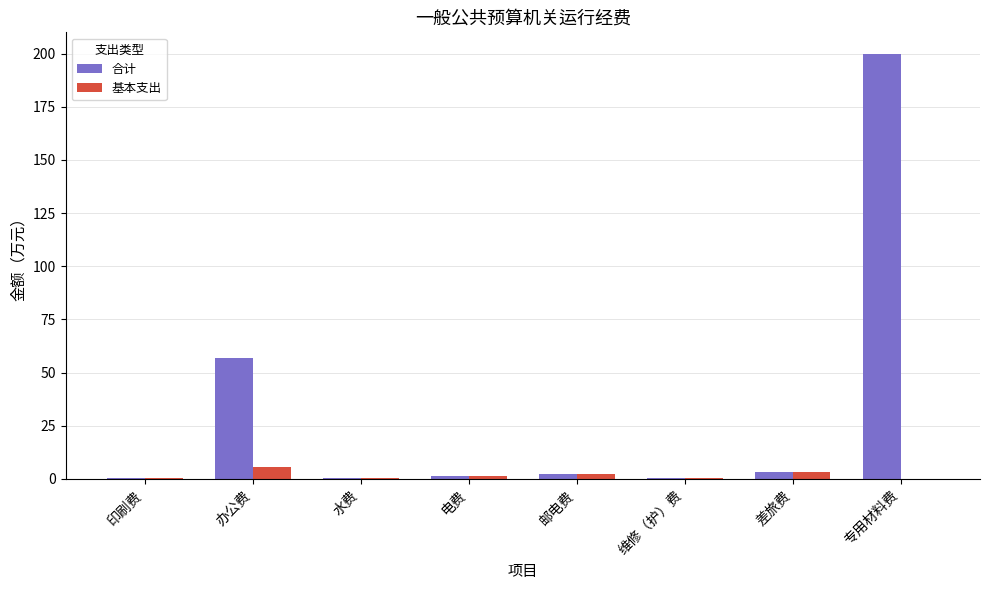

At which category is the sum across all series the highest?

专用材料费